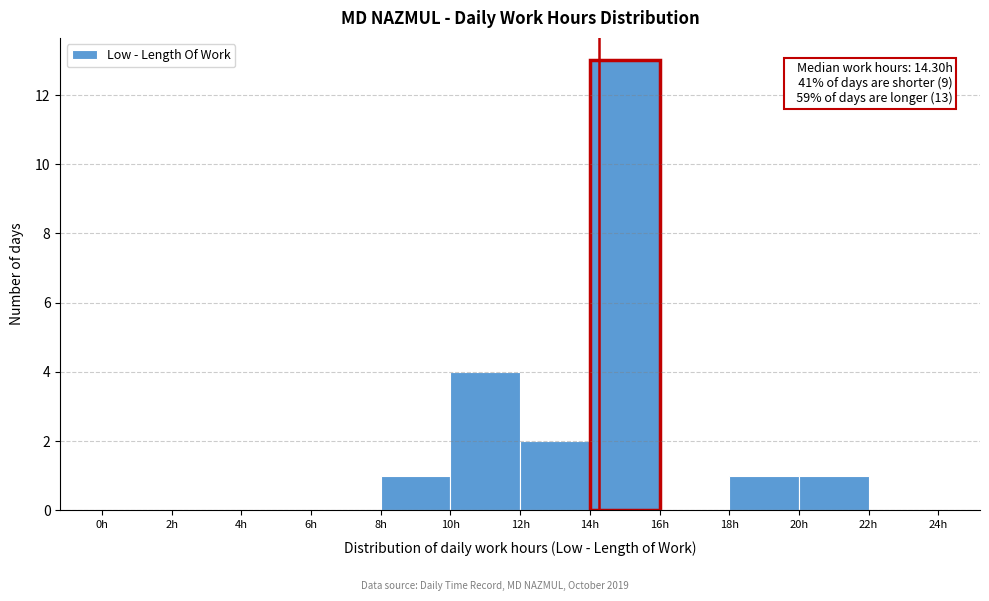

Over which range of the x-axis is the bar tallest?

14 to 16